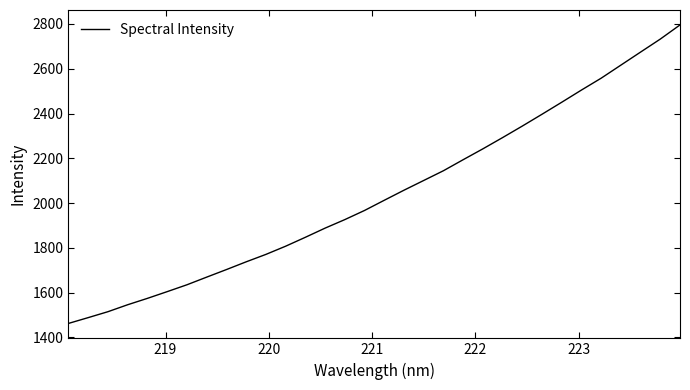

Does the chart display data point markers on the line(s)?

No